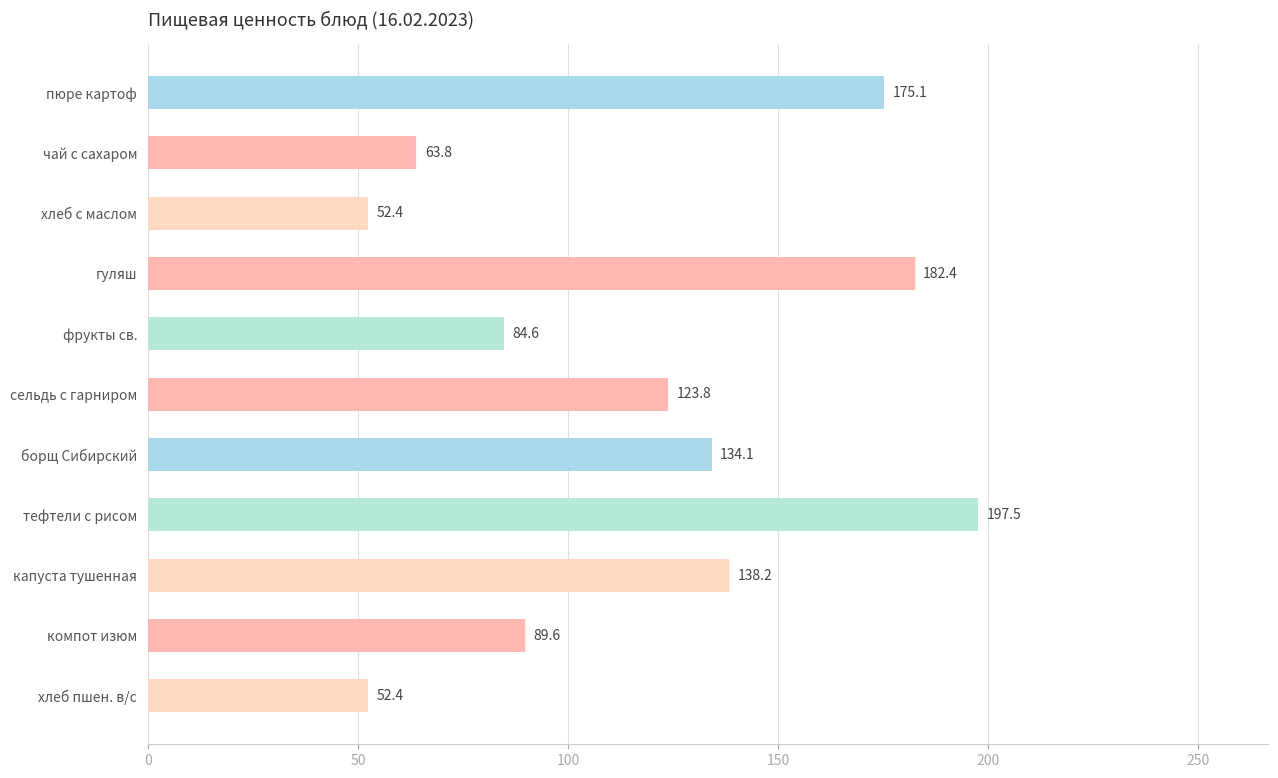

Which category has the highest value across all series?

тефтели с рисом